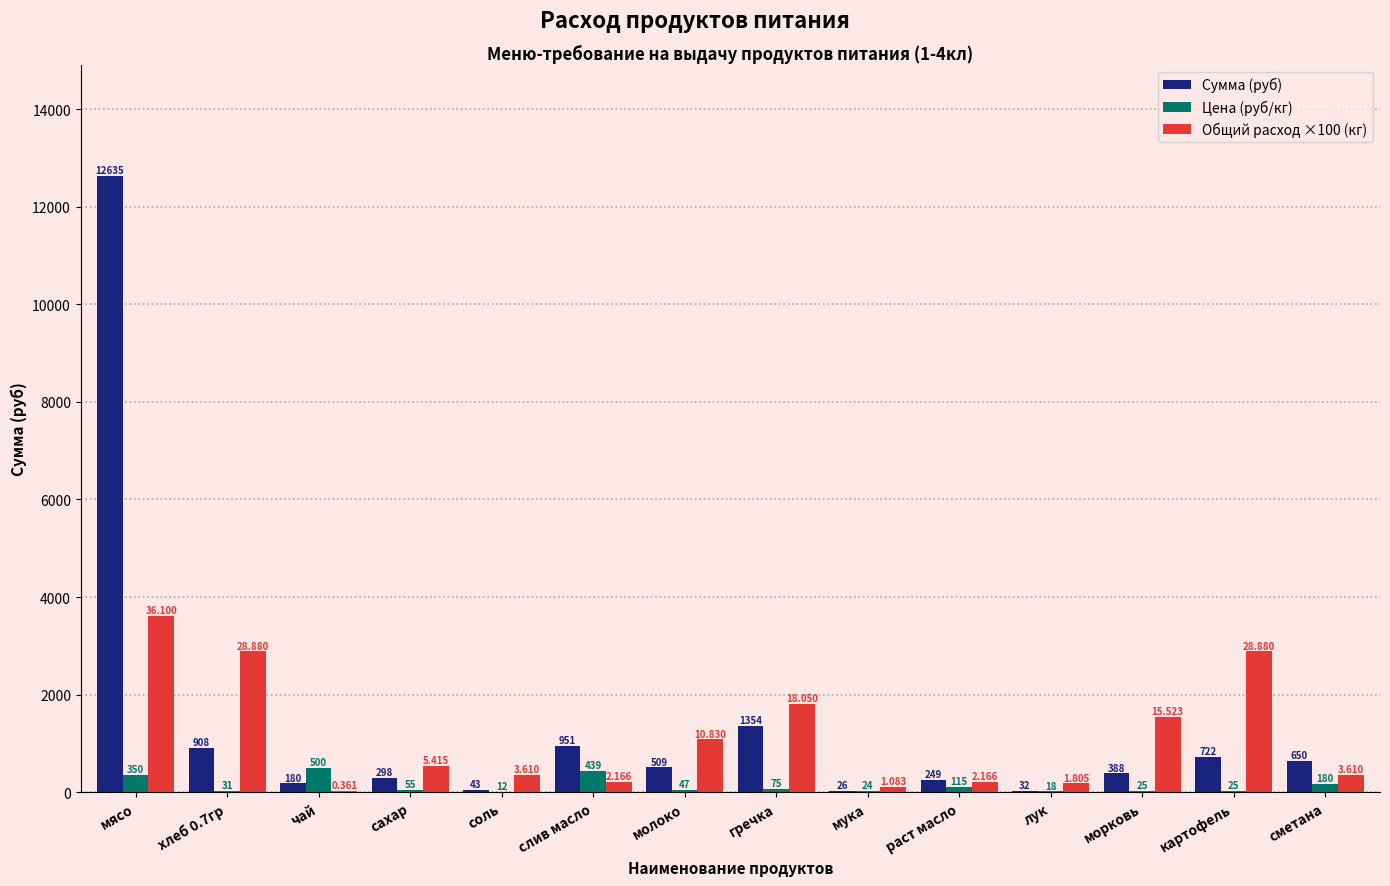

Are the bars horizontal?

No